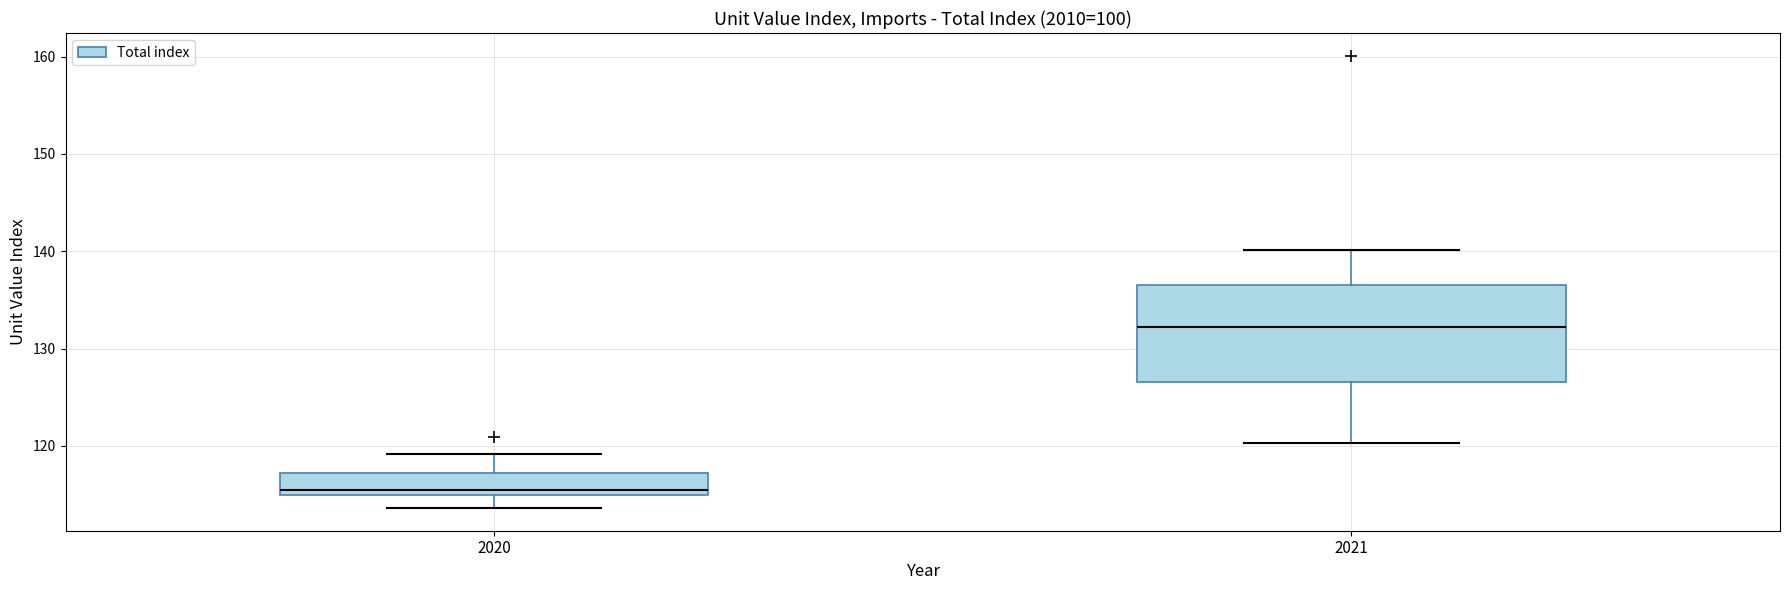

Comparing the boxes themselves (not the whiskers), which one is the tallest?

2021